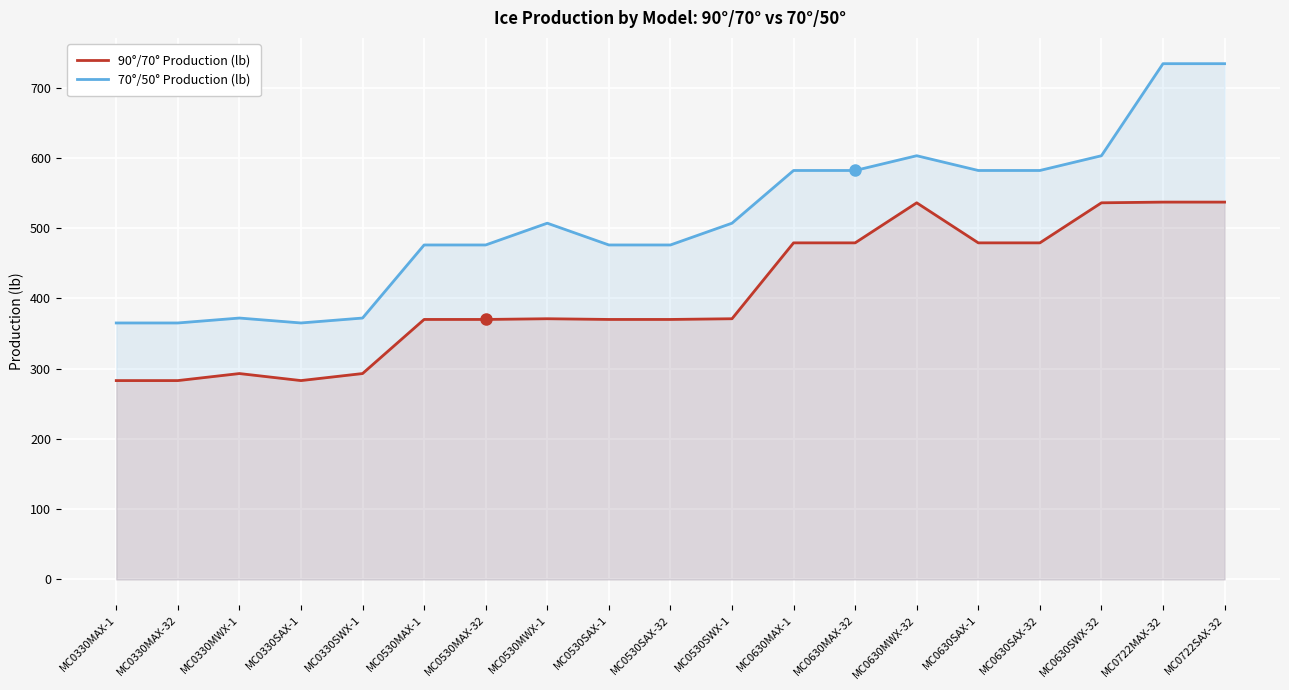

What is the sum of the 90°/70° Production (lb) values at MC0530SAX-32 and MC0722SAX-32?

907